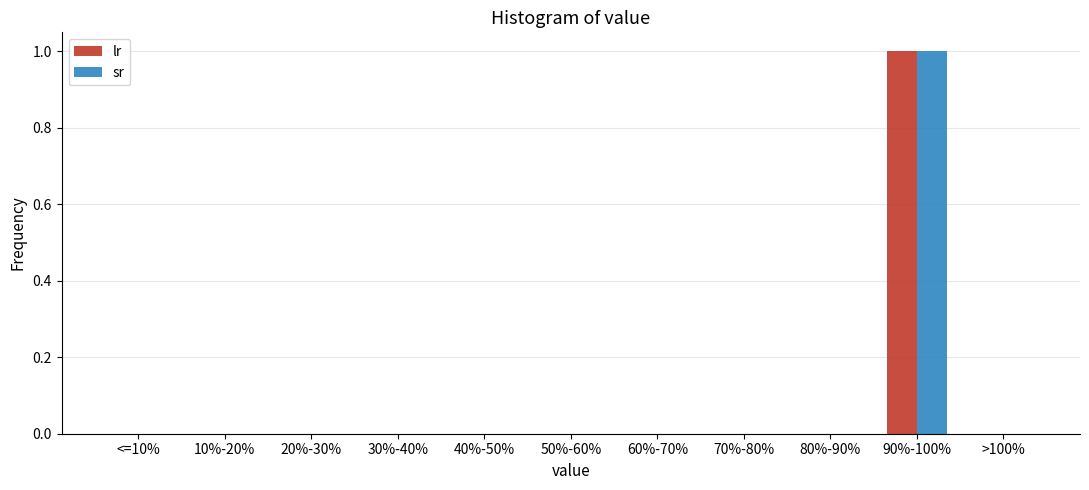

Reading right to left, list all the values displayed in this chart.

lr: >100%=0	90%-100%=1	80%-90%=0	70%-80%=0	60%-70%=0	50%-60%=0	40%-50%=0	30%-40%=0	20%-30%=0	10%-20%=0	<=10%=0
sr: >100%=0	90%-100%=1	80%-90%=0	70%-80%=0	60%-70%=0	50%-60%=0	40%-50%=0	30%-40%=0	20%-30%=0	10%-20%=0	<=10%=0